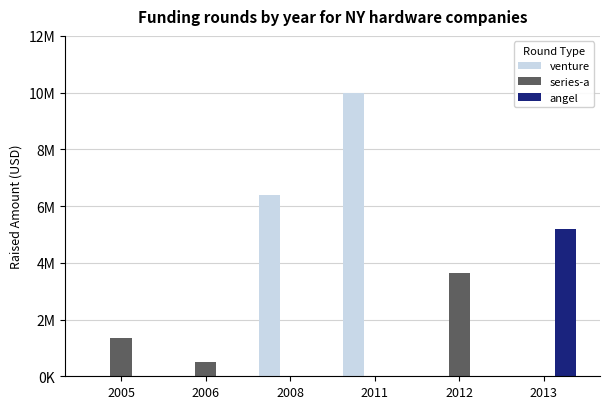

What are all the series names shown in the legend?

venture, series-a, angel